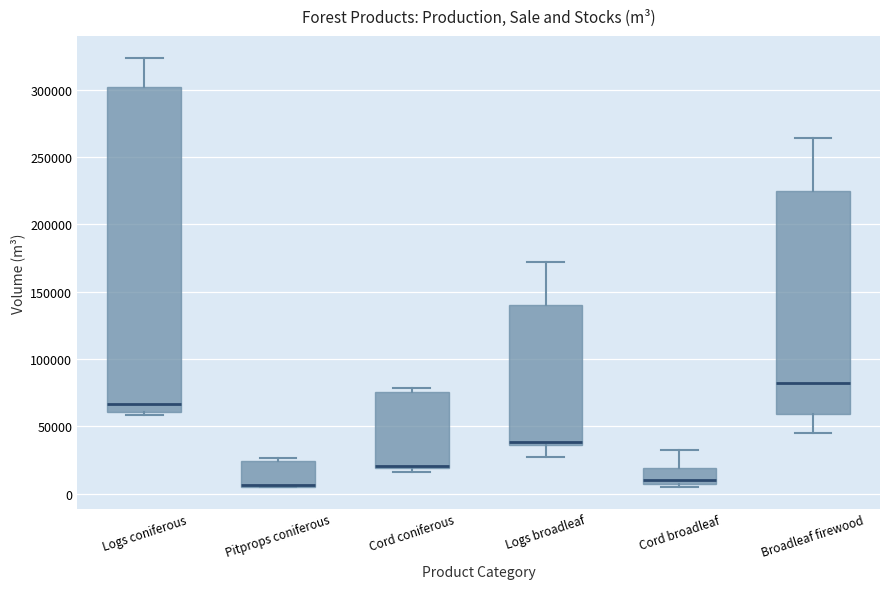

Where does the upper whisker of the box for Logs coniferous end on the y-axis? The values are not printed on the chart, so give them approximately, as read against the axis.

325000